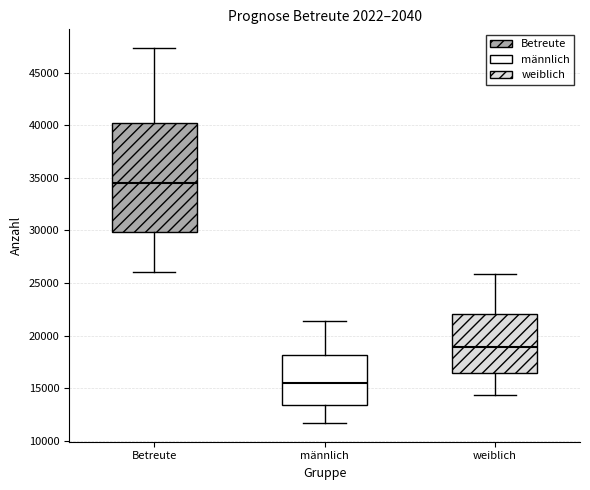

Reading left to right, read every box against the y-axis: the position of its median line, the range the box covers, and the ends of its whiskers. The values are not printed on the chart, so give them approximately, as read against the axis.

Betreute: median 34500, box 30000 to 40000, whiskers 26000 to 47500
männlich: median 15500, box 13500 to 18000, whiskers 11500 to 21500
weiblich: median 19000, box 16500 to 22000, whiskers 14500 to 26000